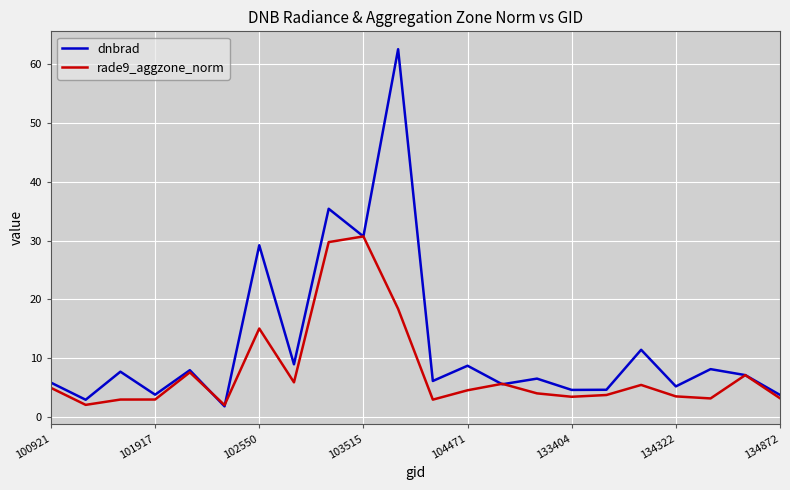

Rank the series by their average value, from highest to lowest.

dnbrad, rade9_aggzone_norm